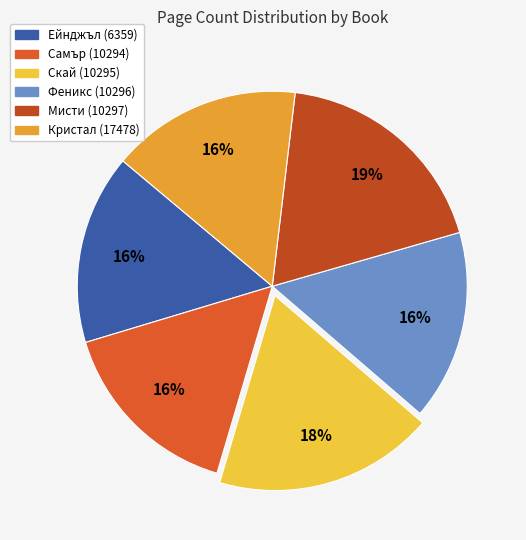

To the nearest percent, what is the difference between the Самър (10294) and Скай (10295) slice percentages?

2%